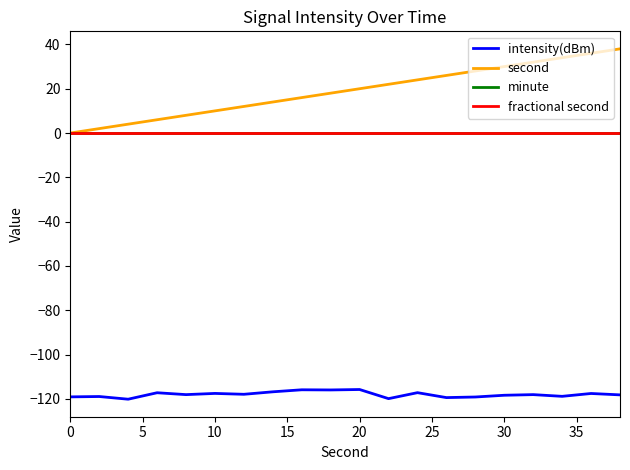

Is this an area chart (filled region under the line)?

No